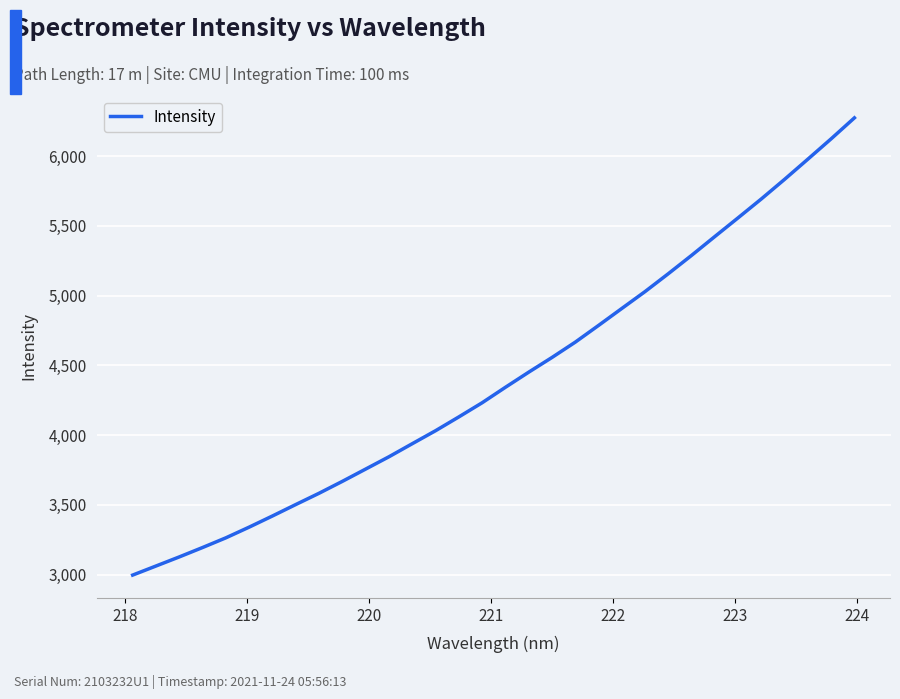

What is the maximum value shown in the chart?

6274.5